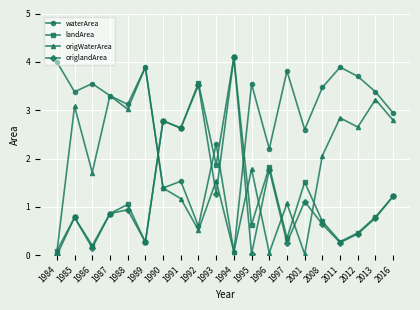

The origWaterArea series shows 2.8 at 2011. True or false?

True